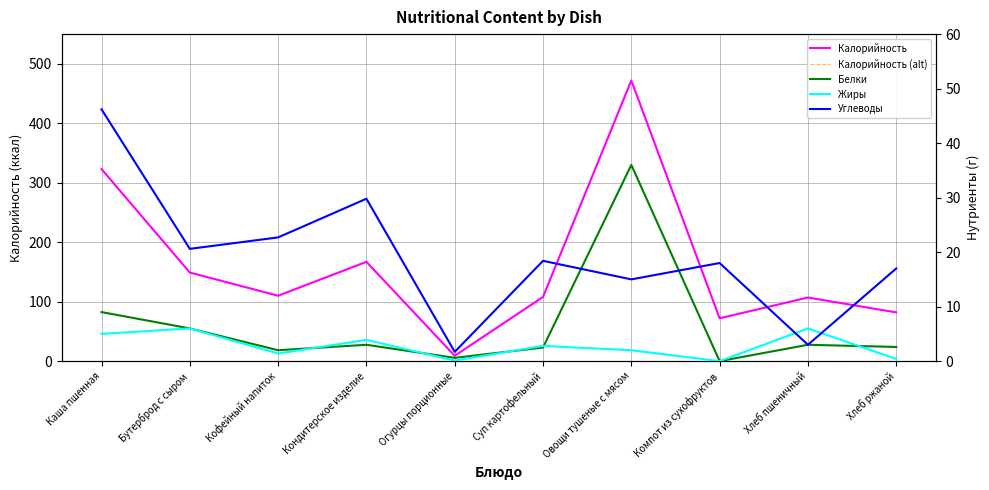

Rank the series by their maximum value, from lowest to highest.

Жиры, Белки, Углеводы, Калорийность, Калорийность (alt)